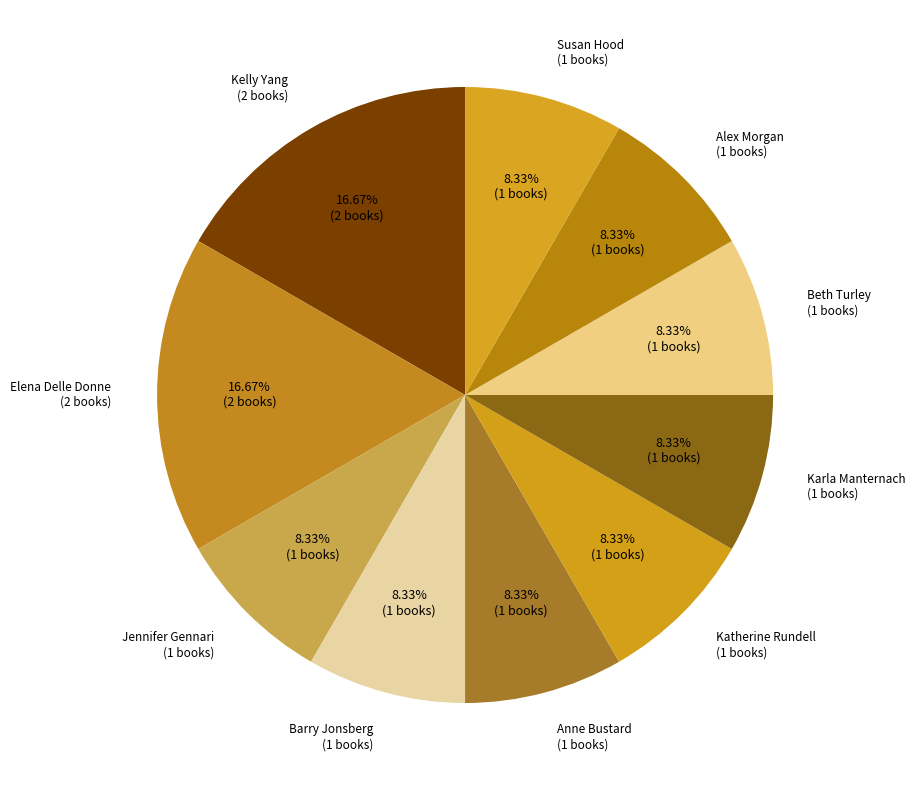

Is the sum of Kelly Yang and Barry Jonsberg greater than half?

No